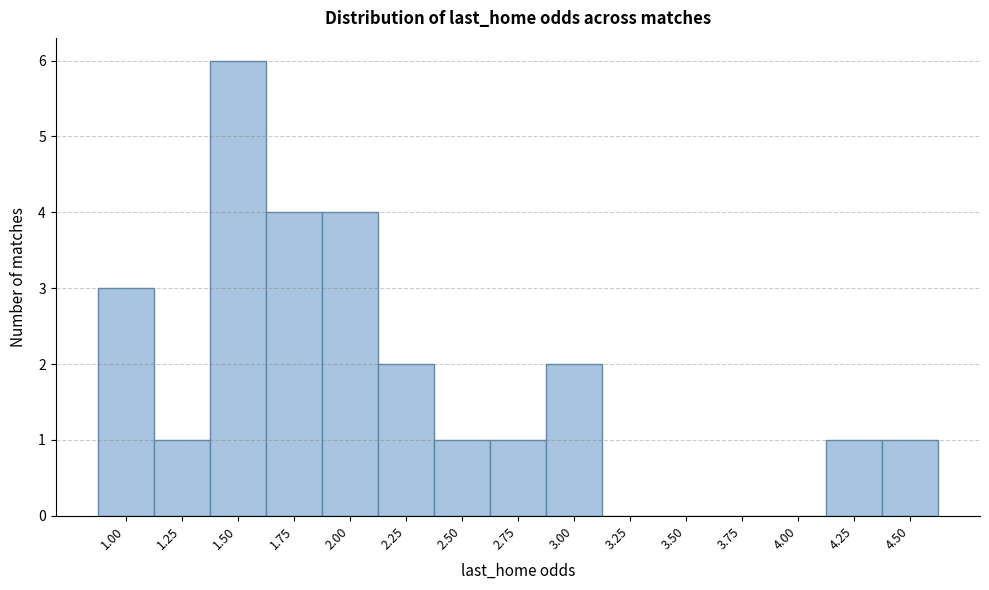

Reading right to left, extract all data points from this chart.

4.50=1	4.25=1	4.00=0	3.75=0	3.50=0	3.25=0	3.00=2	2.75=1	2.50=1	2.25=2	2.00=4	1.75=4	1.50=6	1.25=1	1.00=3